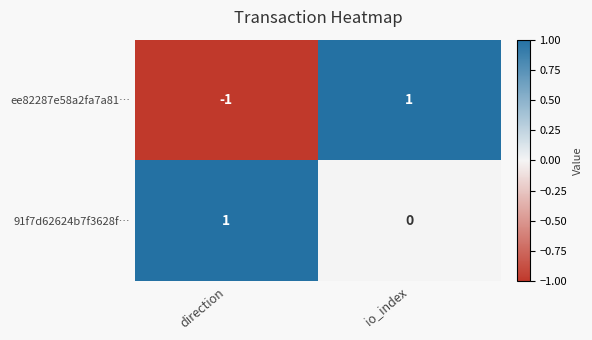

At which label does ee82287e58a2fa7a81… reach its minimum?

direction